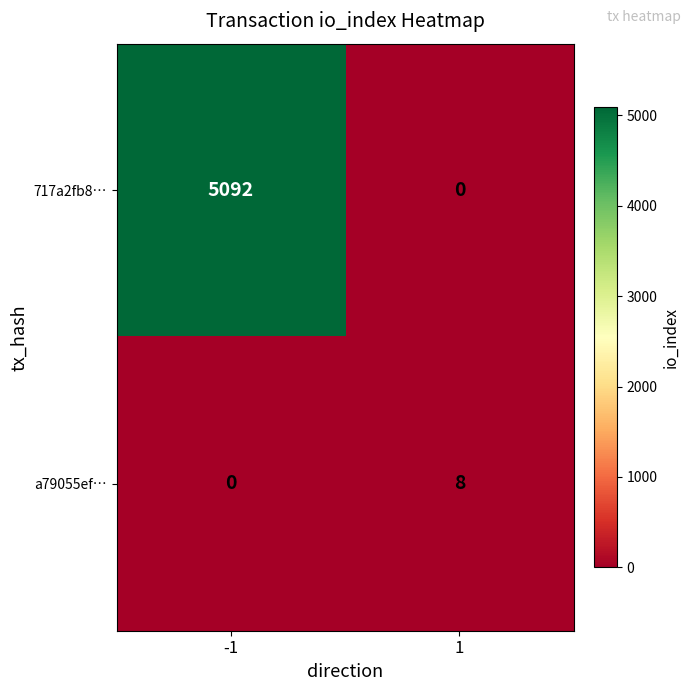

Rank the series at -1 from lowest to highest value.

a79055ef…, 717a2fb8…